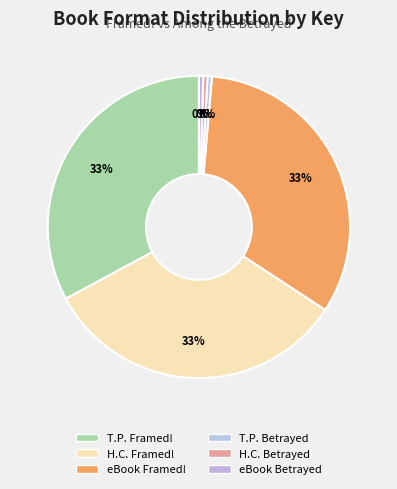

How many slices are in this pie chart?

6